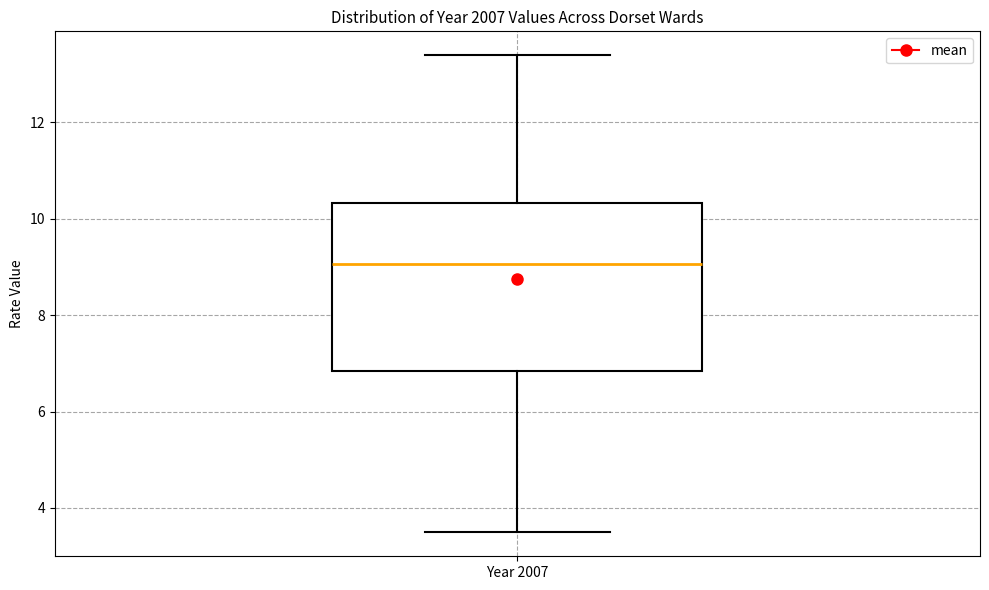

Where does the upper whisker of the box for Year 2007 end on the y-axis? The values are not printed on the chart, so give them approximately, as read against the axis.

13.4